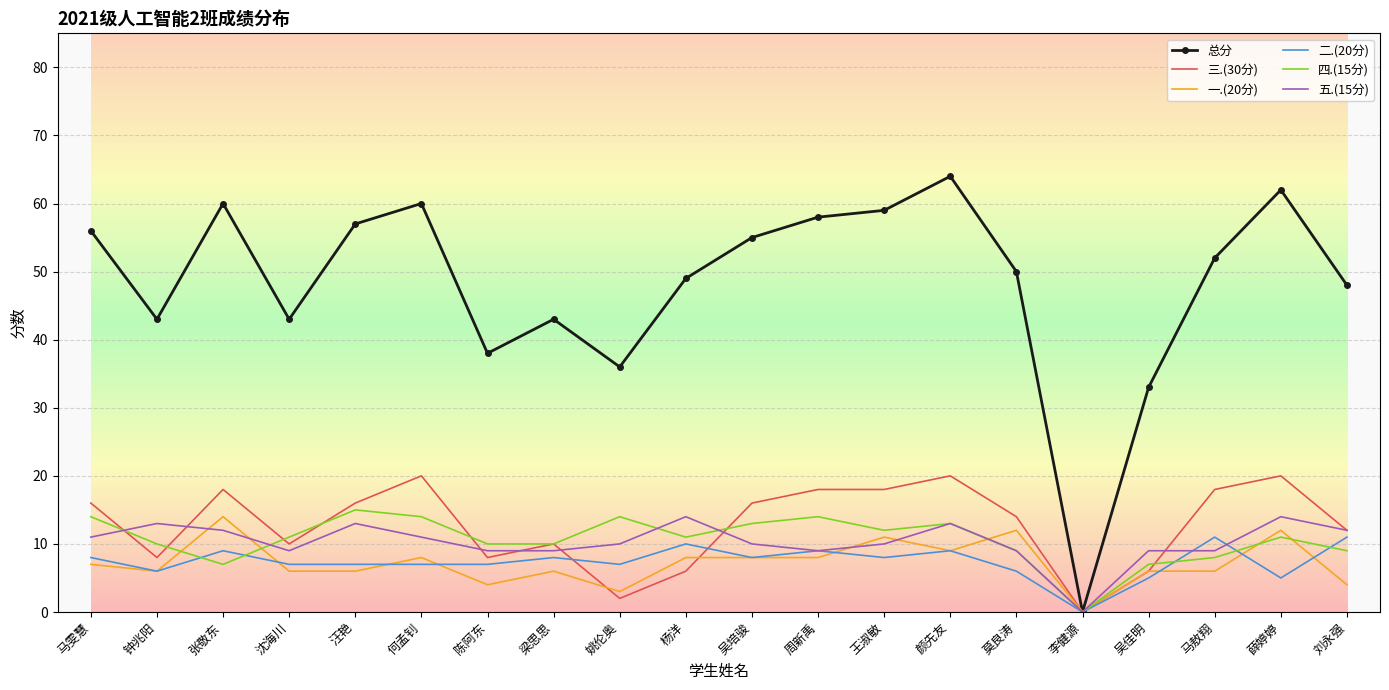

What is the difference between the maximum and minimum values in the 三.(30分) series?

20